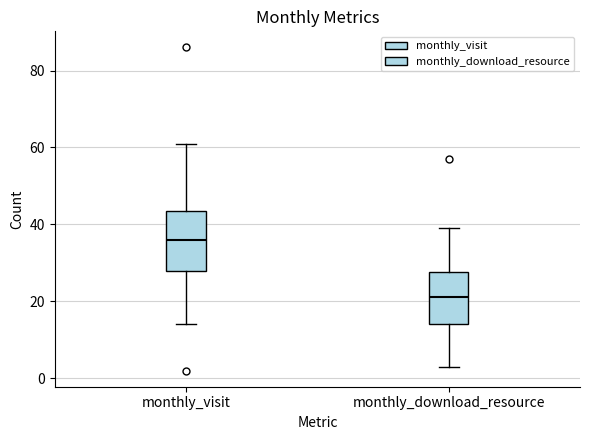

Which box has the highest median line?

monthly_visit